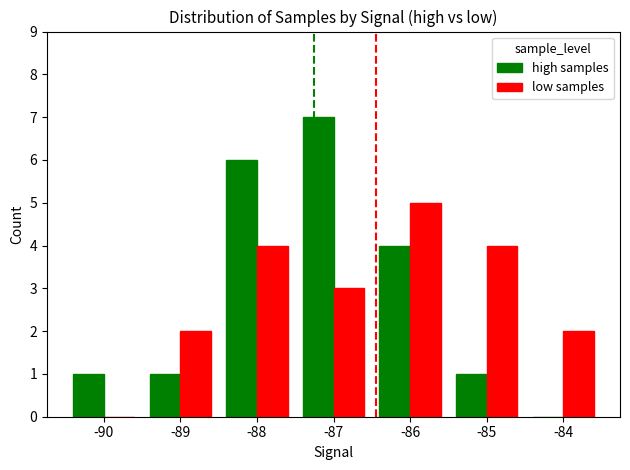

What is the total value across all series at -88?

10